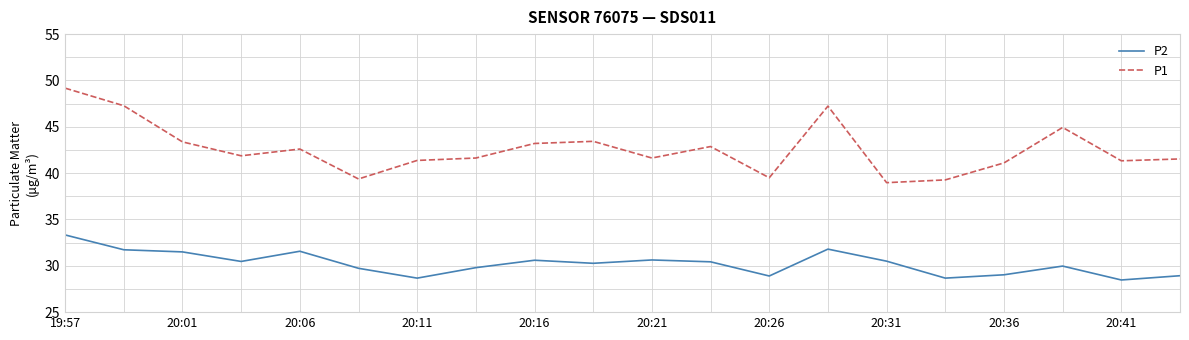

What are all the series names shown in the legend?

P2, P1